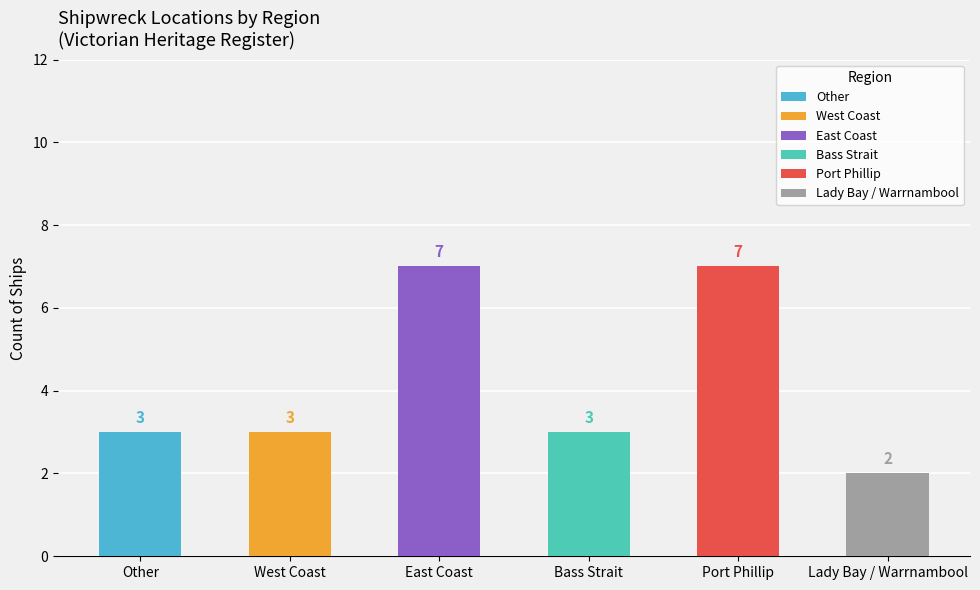

What is the greatest value displayed?

7